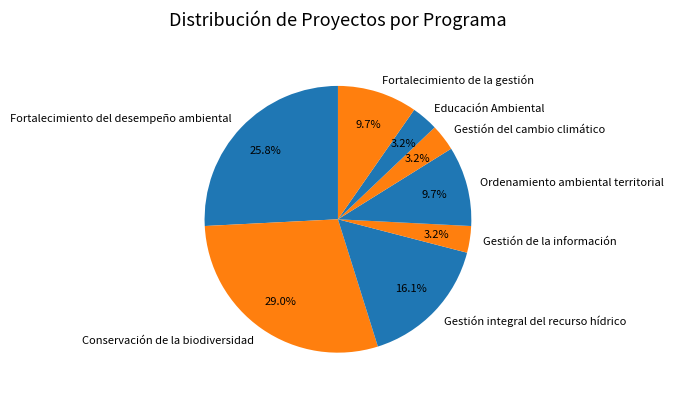

Approximately how many times larger is the value at Fortalecimiento de la gestión compared to Gestión del cambio climático?

3.0